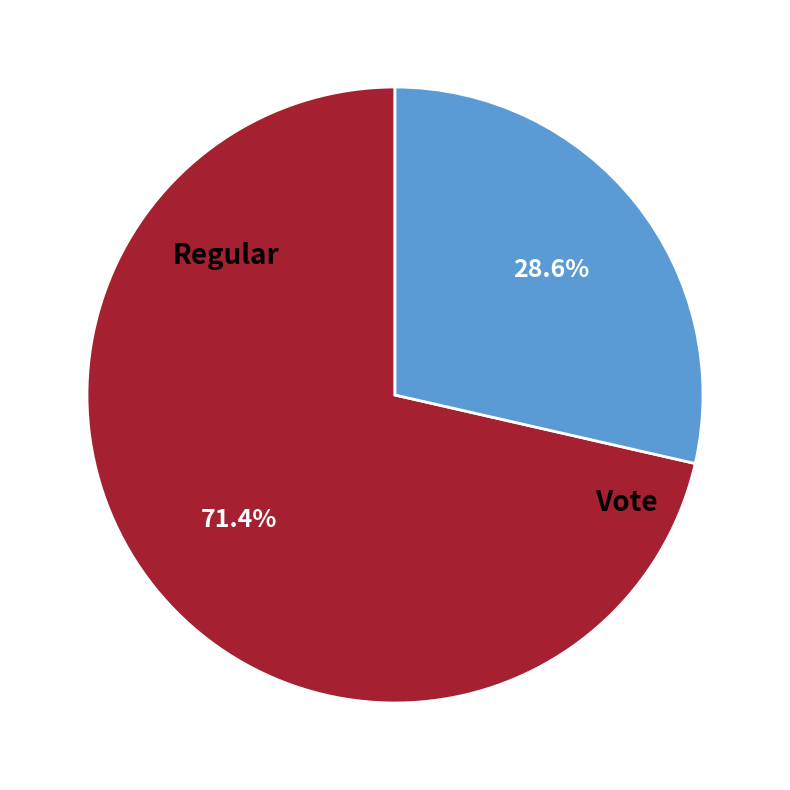

Is there a majority slice in this chart?

Yes